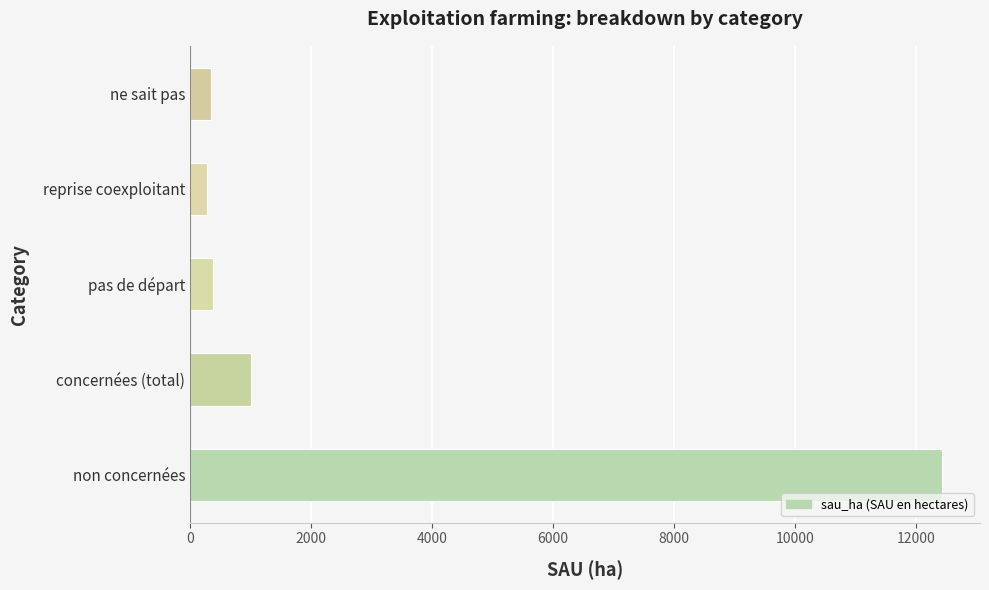

What is the maximum value shown in the chart?

12430.9